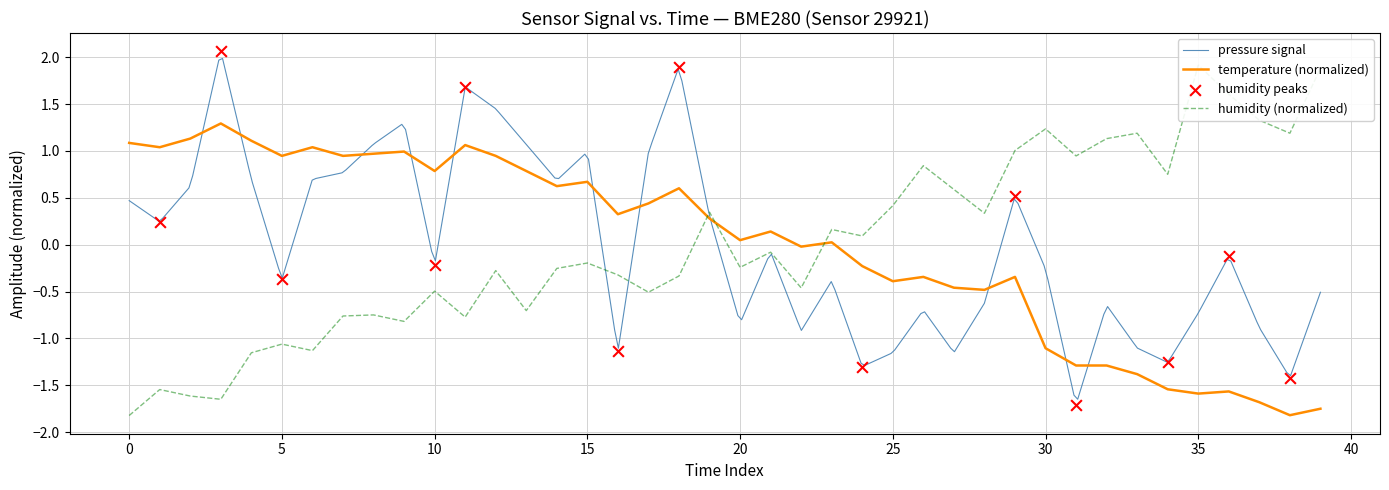

Is the value of humidity at 10 greater than the value of temperature at 31?

Yes